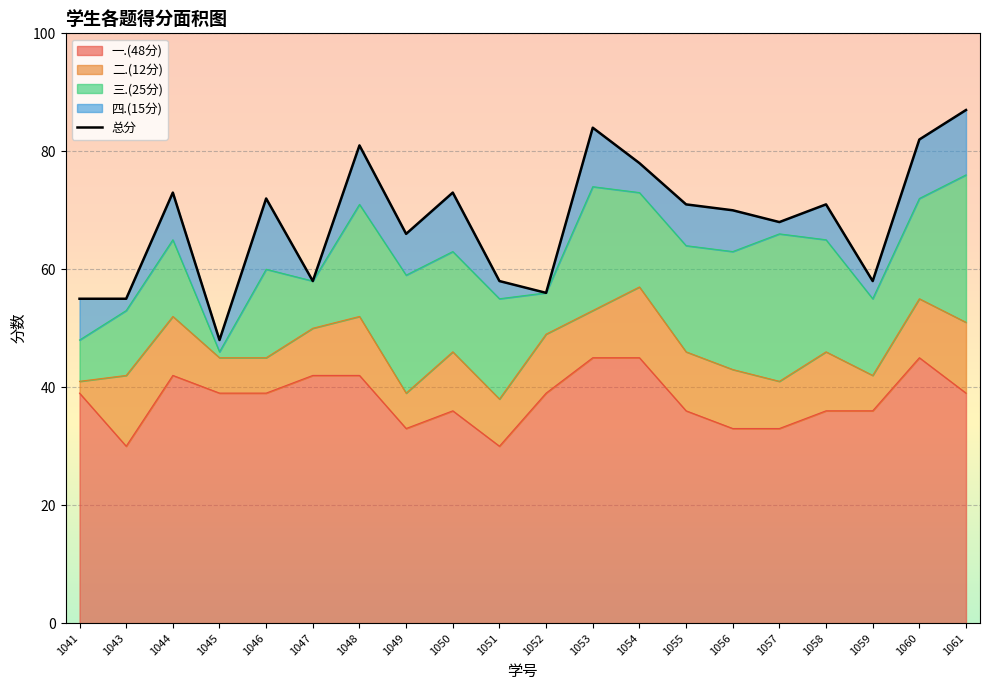

How many categories are shown in the chart?

20